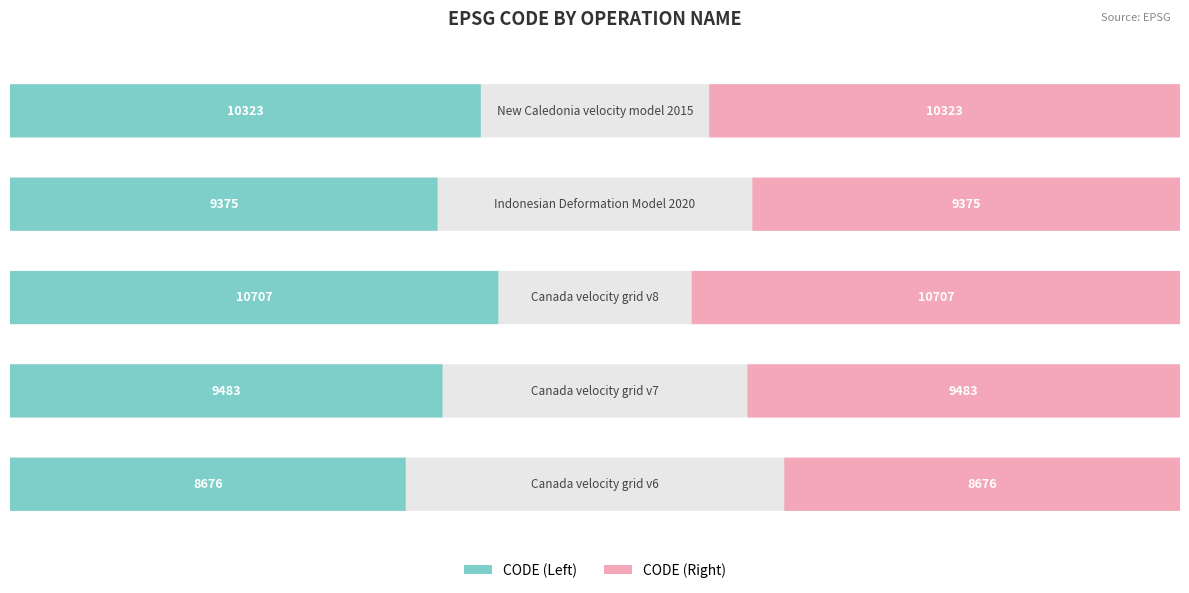

Does the chart contain stacked bars?

No